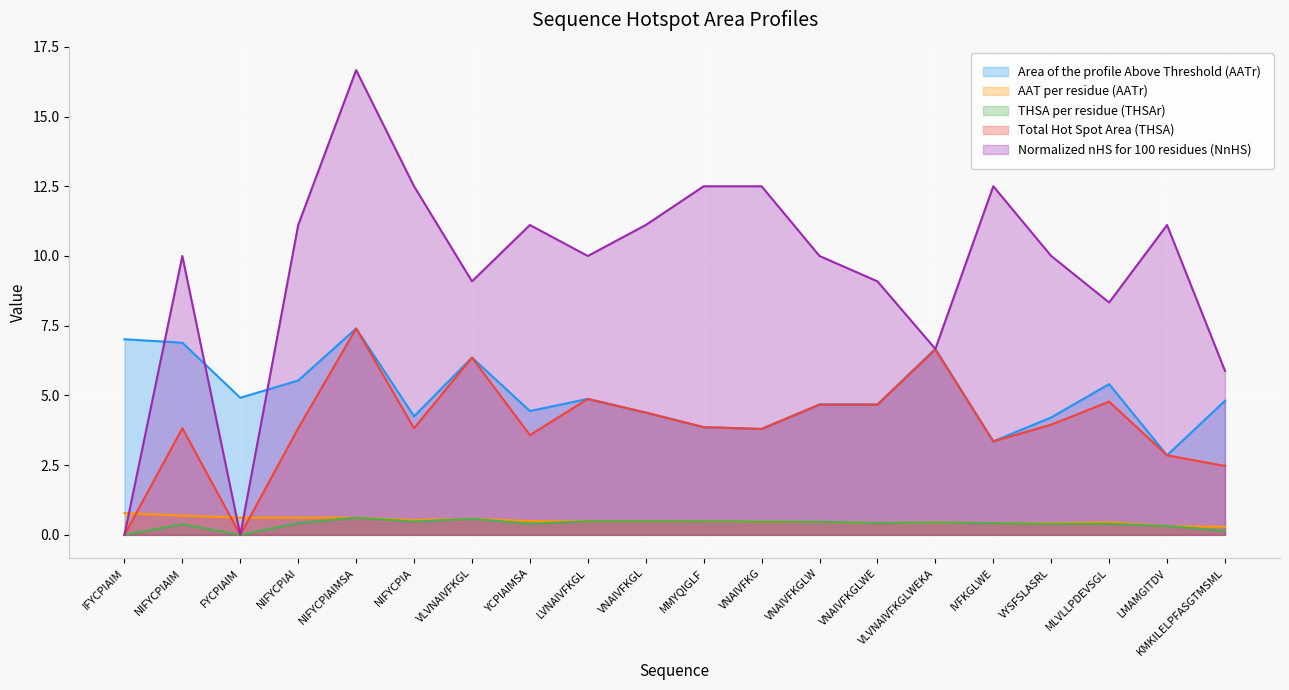

At how many categories does at least one series exceed 5?

19